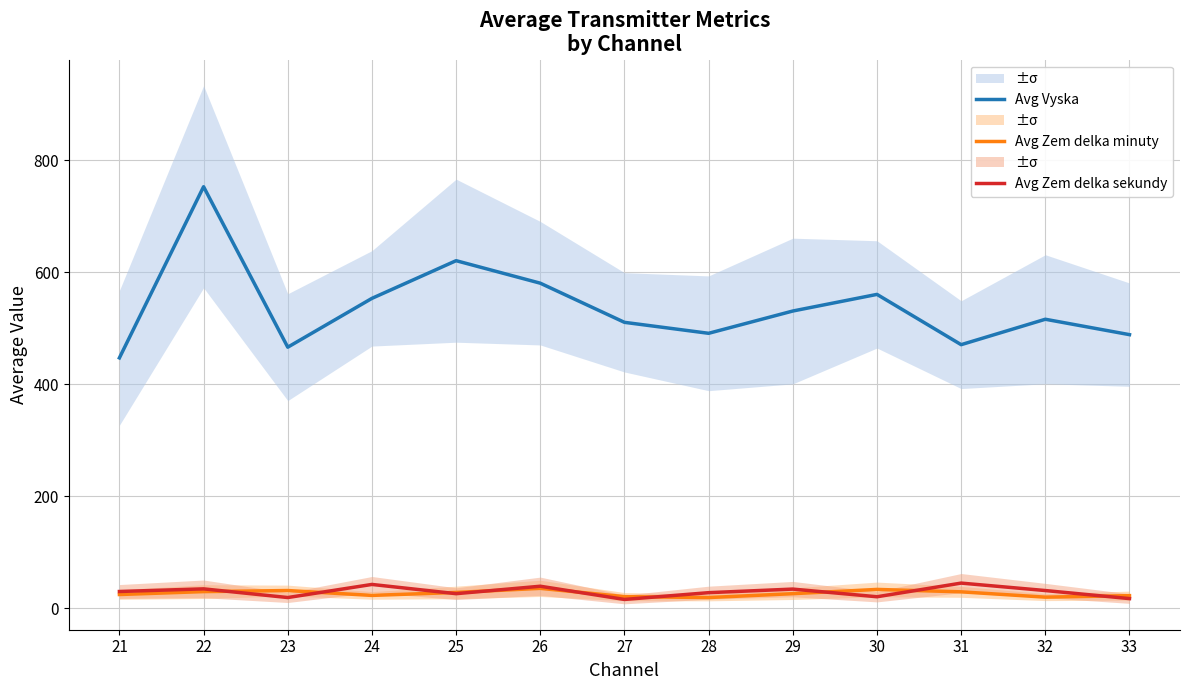

What is the value of the Avg Zem delka sekundy point at the 5th from the left?

25.6